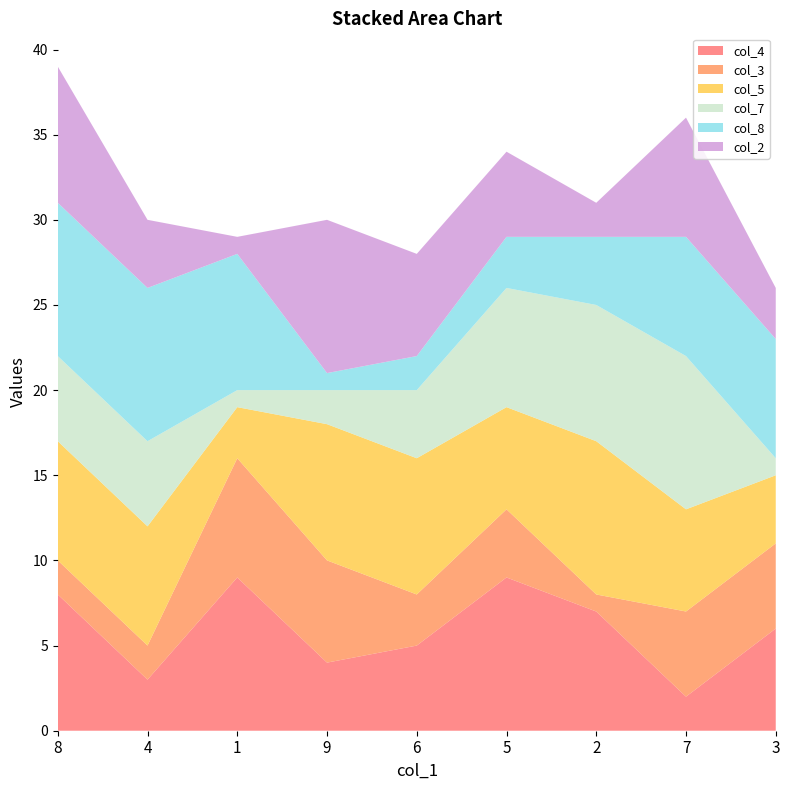

Reading left to right, list all the values displayed in this chart.

col_4: 8=8	4=3	1=9	9=4	6=5	5=9	2=7	7=2	3=6
col_3: 8=2	4=2	1=7	9=6	6=3	5=4	2=1	7=5	3=5
col_5: 8=7	4=7	1=3	9=8	6=8	5=6	2=9	7=6	3=4
col_7: 8=5	4=5	1=1	9=2	6=4	5=7	2=8	7=9	3=1
col_8: 8=9	4=9	1=8	9=1	6=2	5=3	2=4	7=7	3=7
col_2: 8=8	4=4	1=1	9=9	6=6	5=5	2=2	7=7	3=3